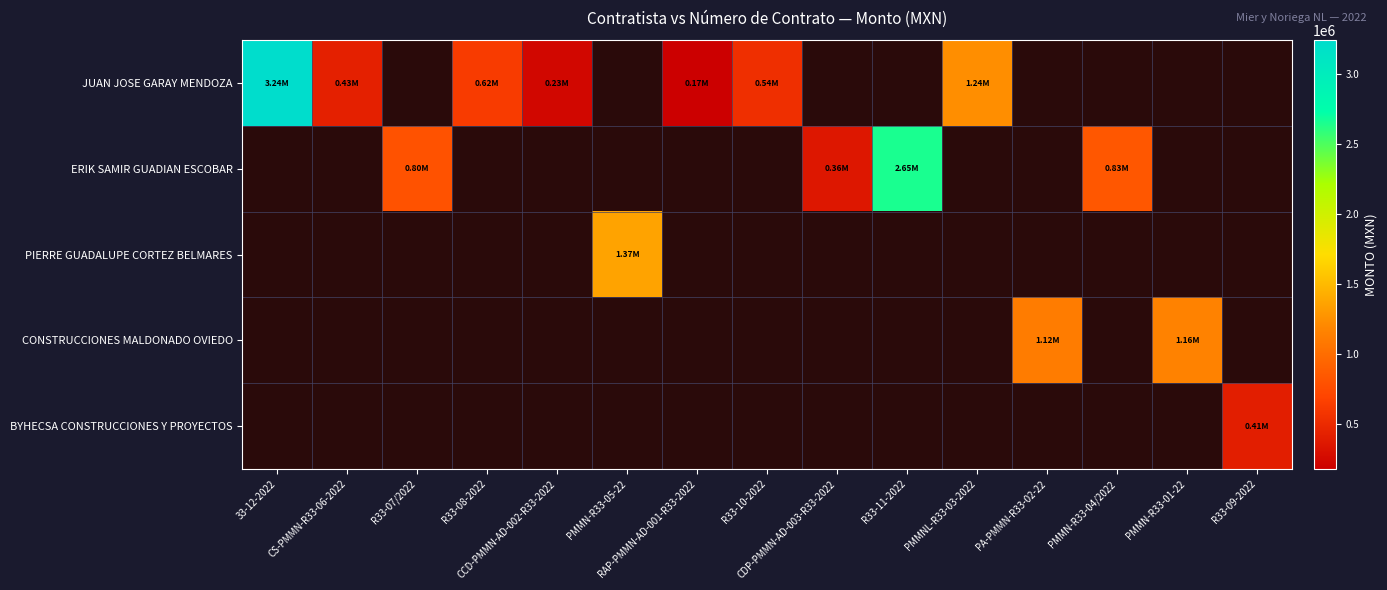

List the series in order of their peak value, highest first.

JUAN JOSE GARAY MENDOZA, ERIK SAMIR GUADIAN ESCOBAR, PIERRE GUADALUPE CORTEZ BELMARES, CONSTRUCCIONES MALDONADO OVIEDO, BYHECSA CONSTRUCCIONES Y PROYECTOS